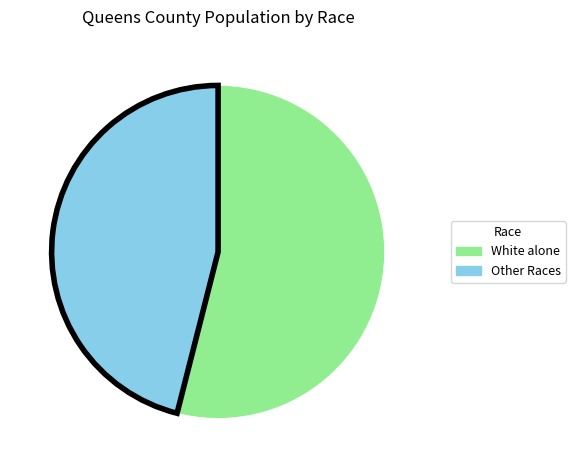

Combined, do White alone and Other Races account for over 50%?

Yes